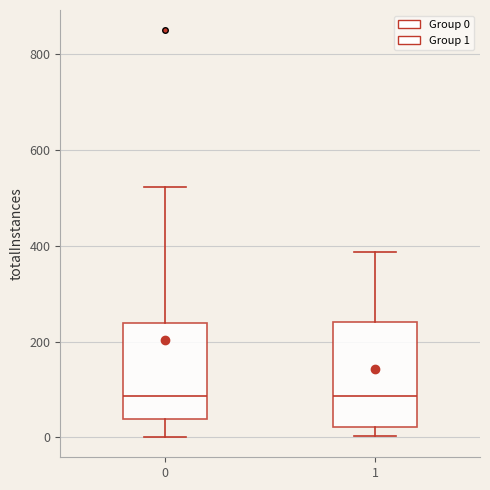

Where is the lower edge of the box at x = 1 on the y-axis? The values are not printed on the chart, so give them approximately, as read against the axis.

20